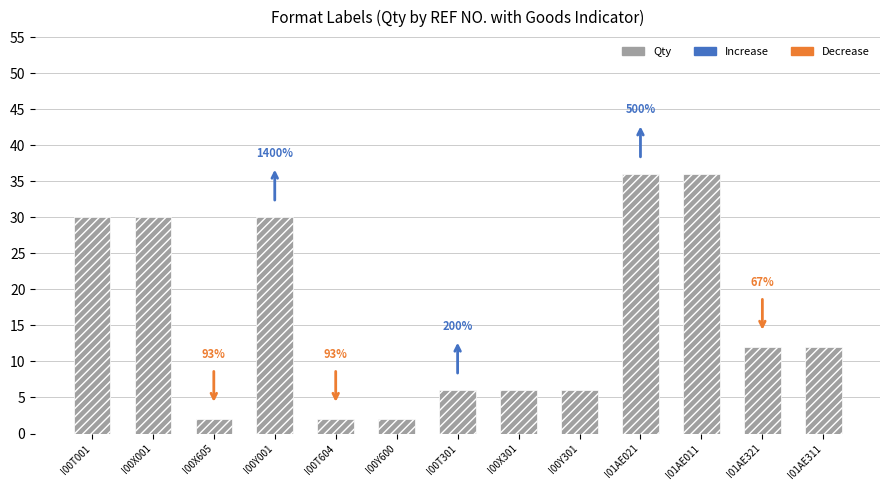

Does the chart contain any negative values?

No